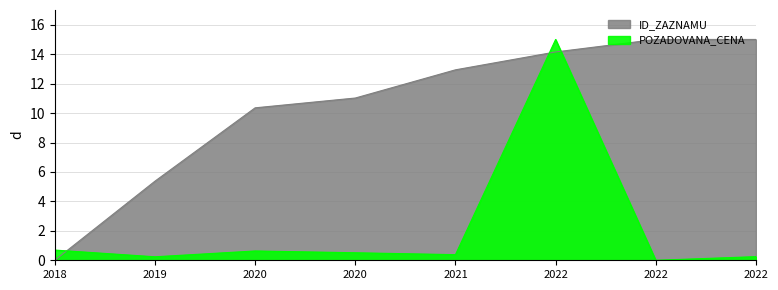

True or false: ID_ZAZNAMU has more than 0 points higher than both neighbors.

False